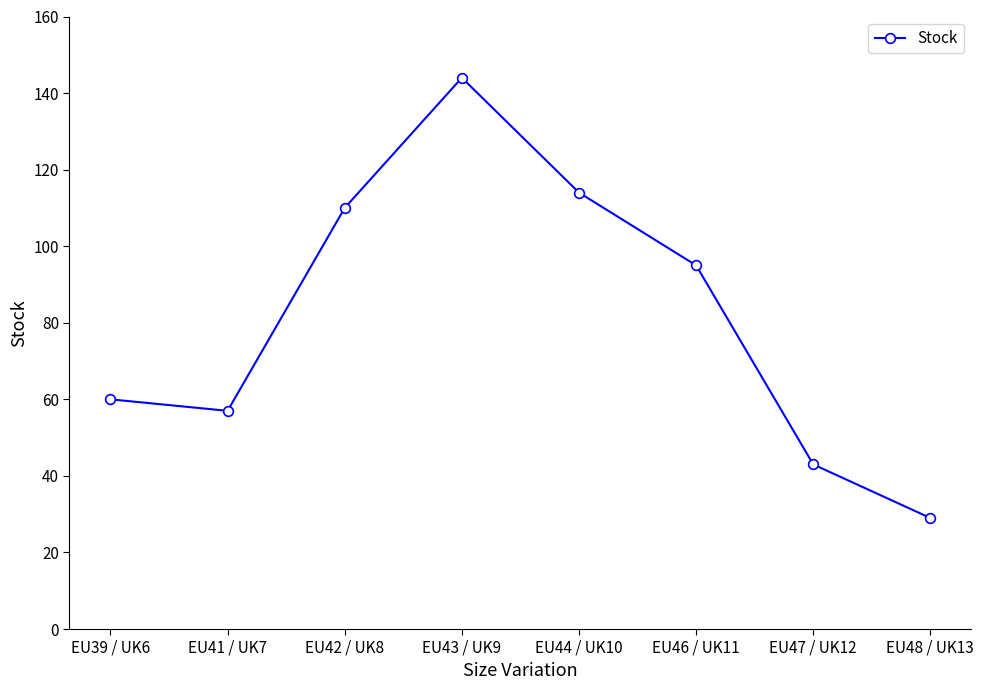

What is the label of the 1st point from the right?

EU48 / UK13